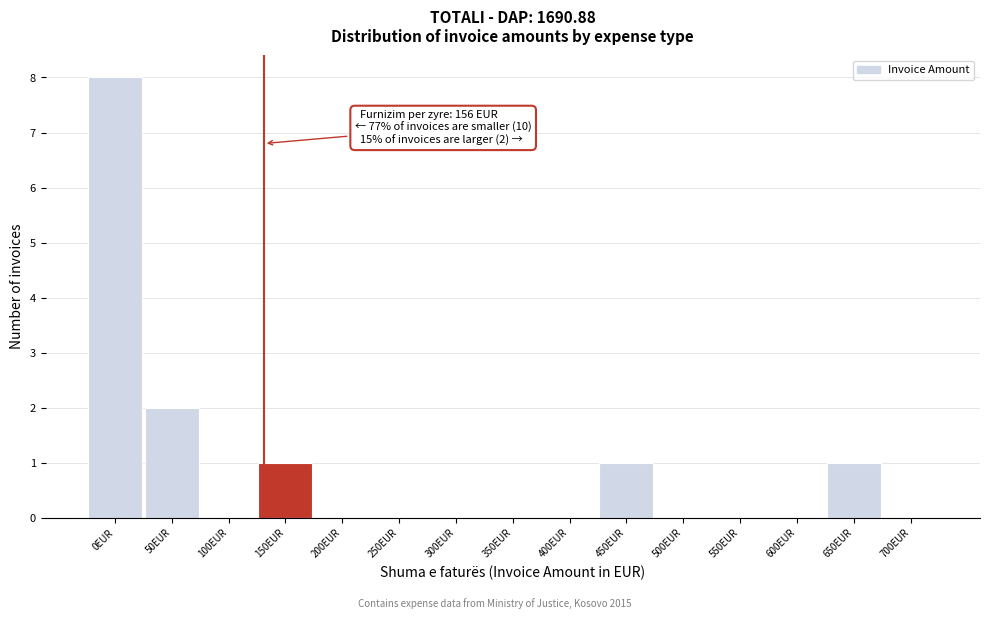

Reading right to left, extract all data points from this chart.

700EUR=0	650EUR=1	600EUR=0	550EUR=0	500EUR=0	450EUR=1	400EUR=0	350EUR=0	300EUR=0	250EUR=0	200EUR=0	150EUR=1	100EUR=0	50EUR=2	0EUR=8